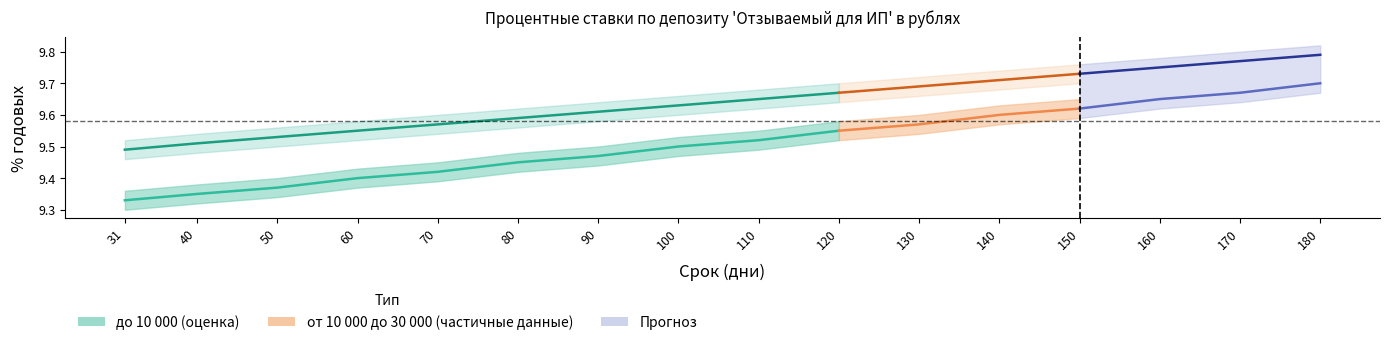

Where is до 10 000 центр nearest to the value 9?

31